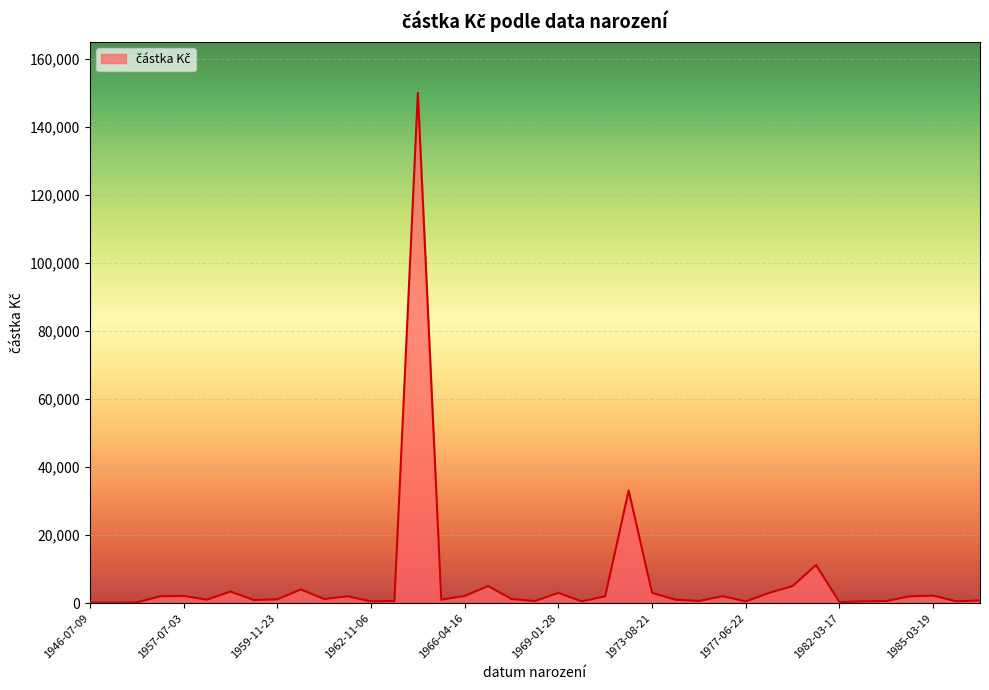

Does the chart display data point markers on the line(s)?

No